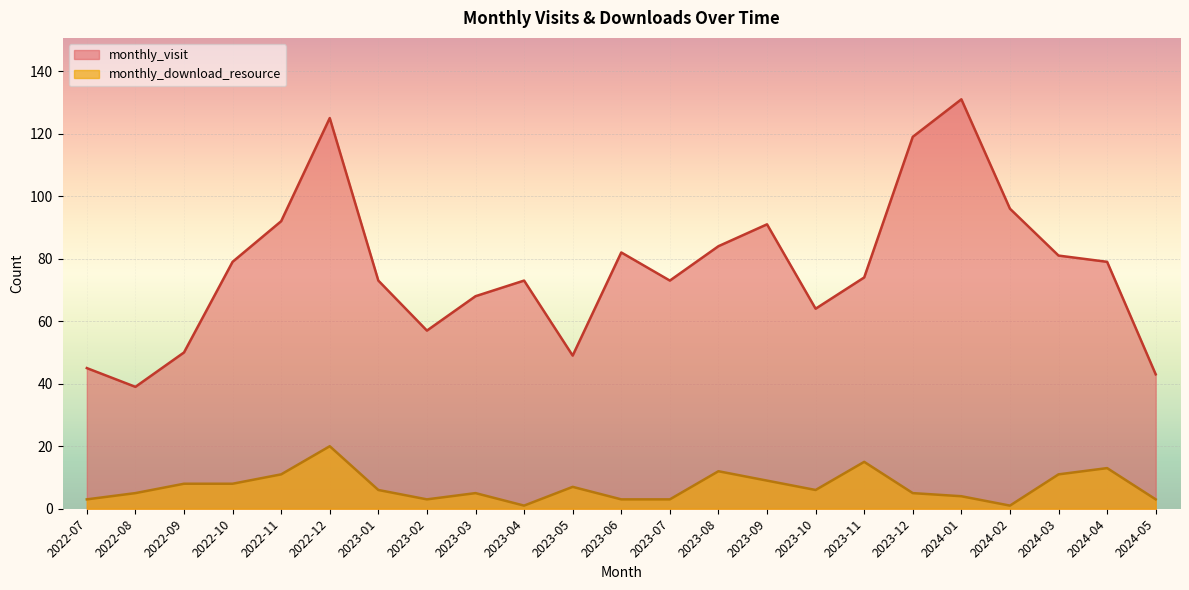

Reading left to right, list all the values displayed in this chart.

monthly_visit: 45	39	50	79	92	125	73	57	68	73	49	82	73	84	91	64	74	119	131	96	81	79	43
monthly_download_resource: 3	5	8	8	11	20	6	3	5	1	7	3	3	12	9	6	15	5	4	1	11	13	3